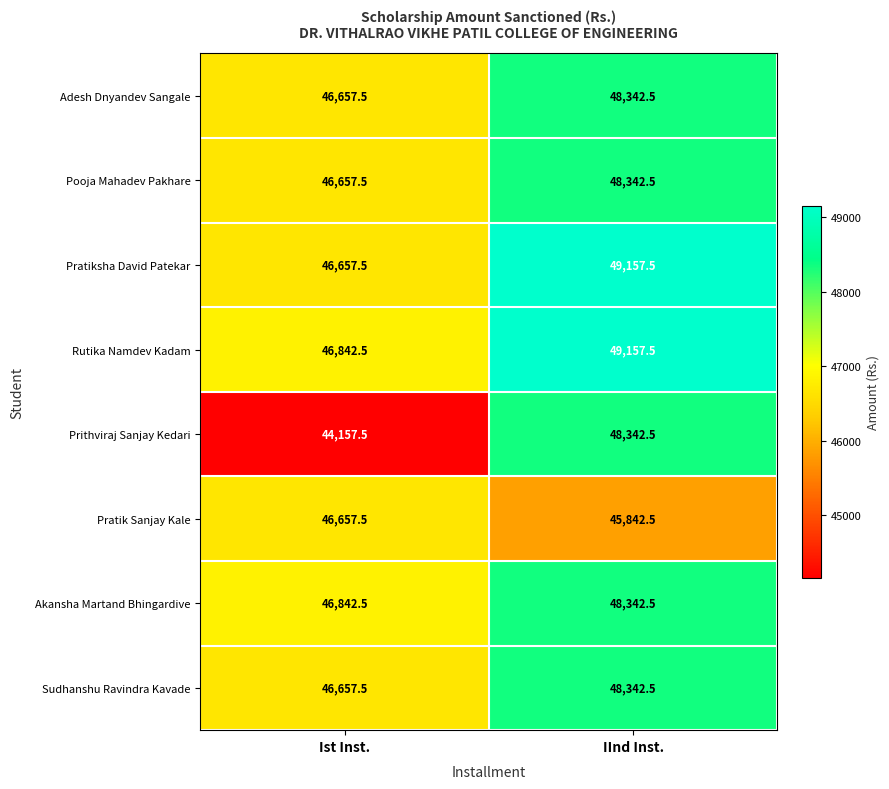

How many categories are shown in the chart?

2